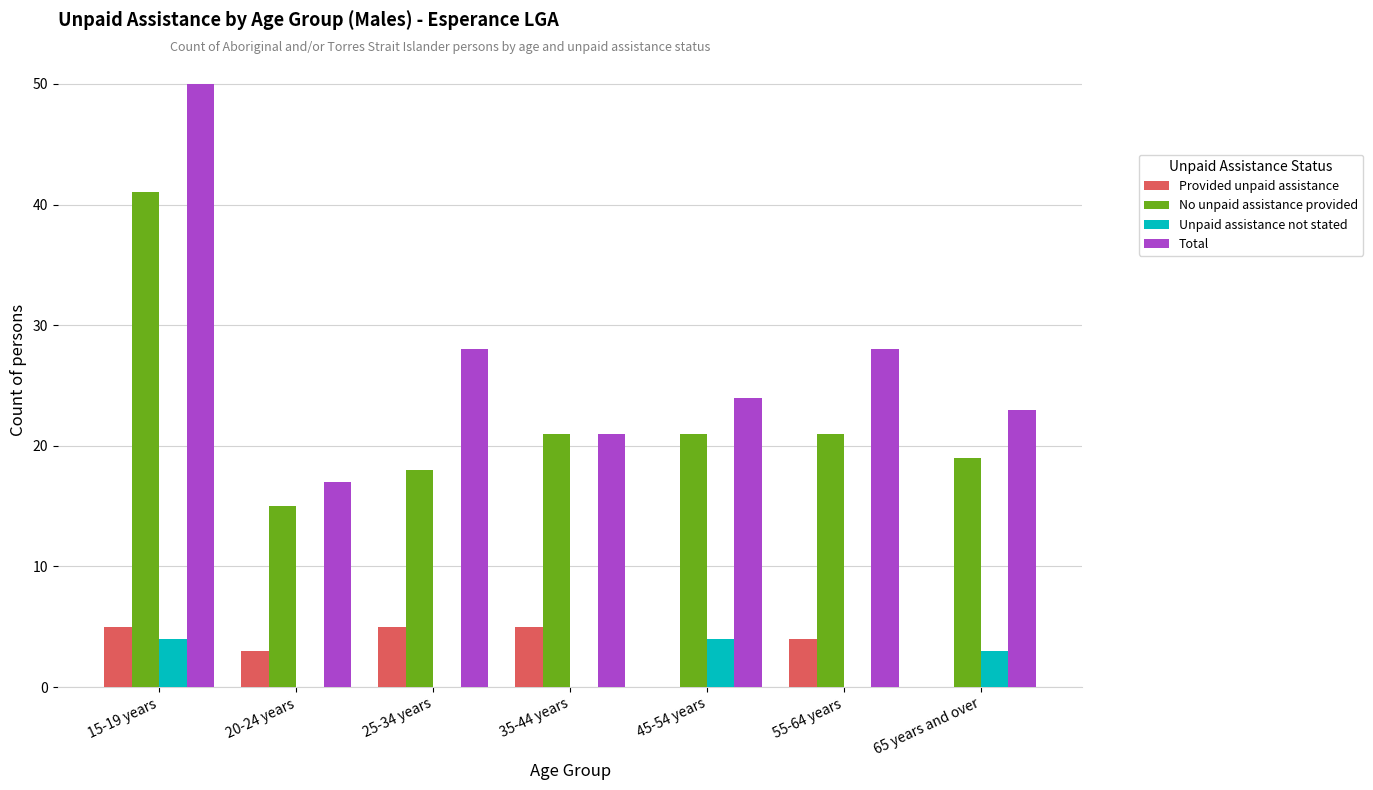

Between 15-19 years and 20-24 years, which series saw the biggest shift?

Total